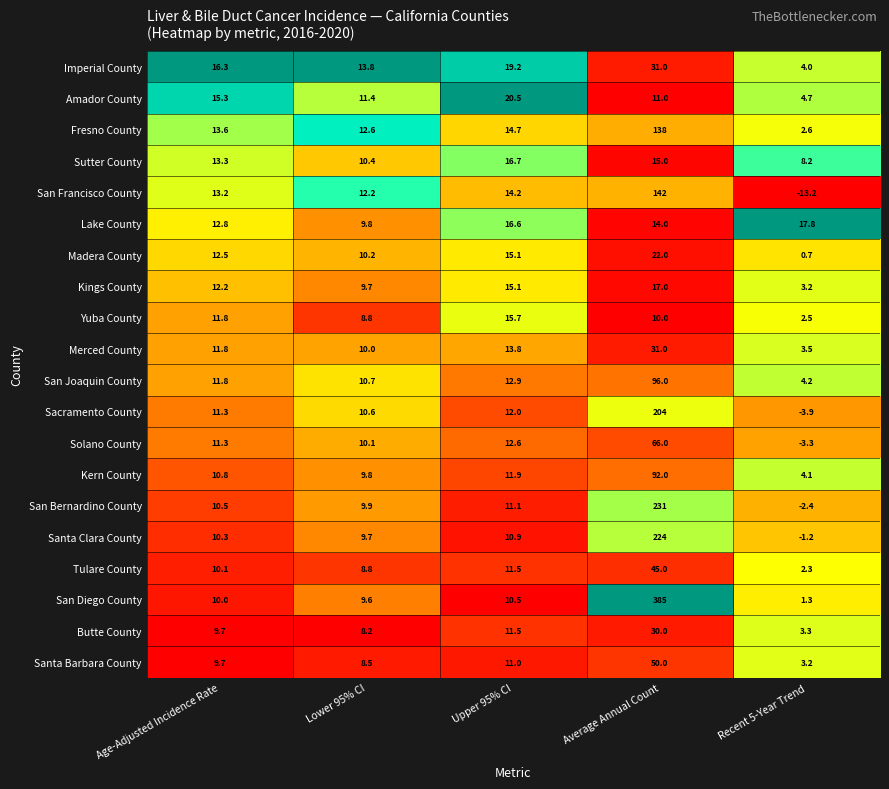

List the labels in order of Fresno County value, largest first.

Average Annual Count, Upper 95% CI, Age-Adjusted Incidence Rate, Lower 95% CI, Recent 5-Year Trend